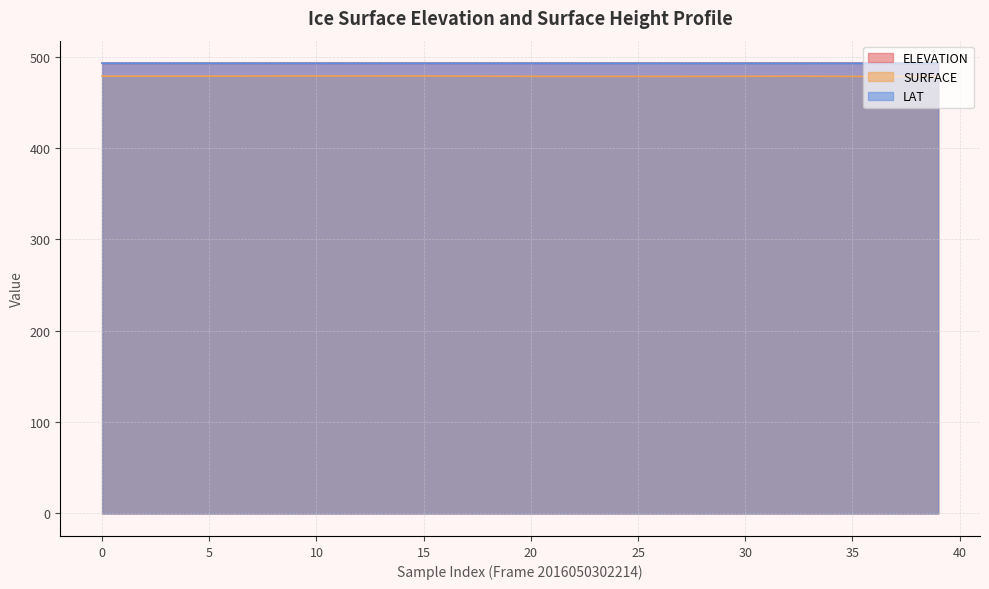

The value of SURFACE at 36 is 478.3. True or false?

True